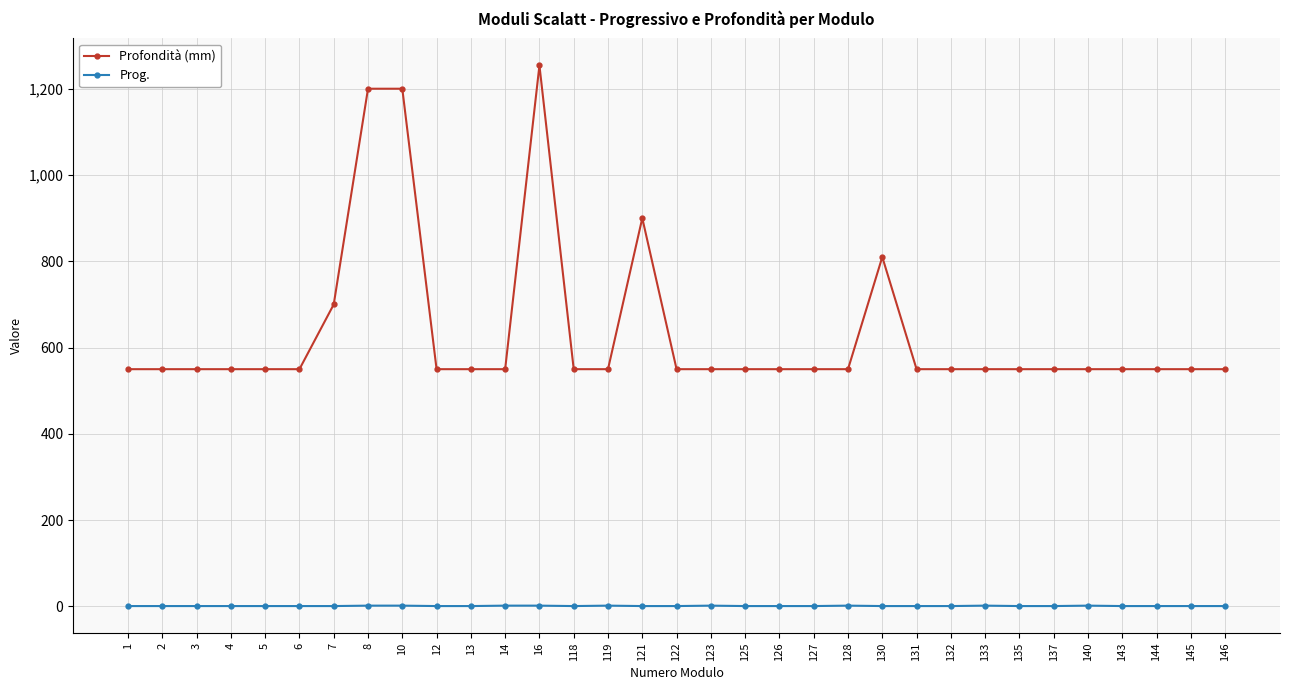

Does the chart display data point markers on the line(s)?

Yes